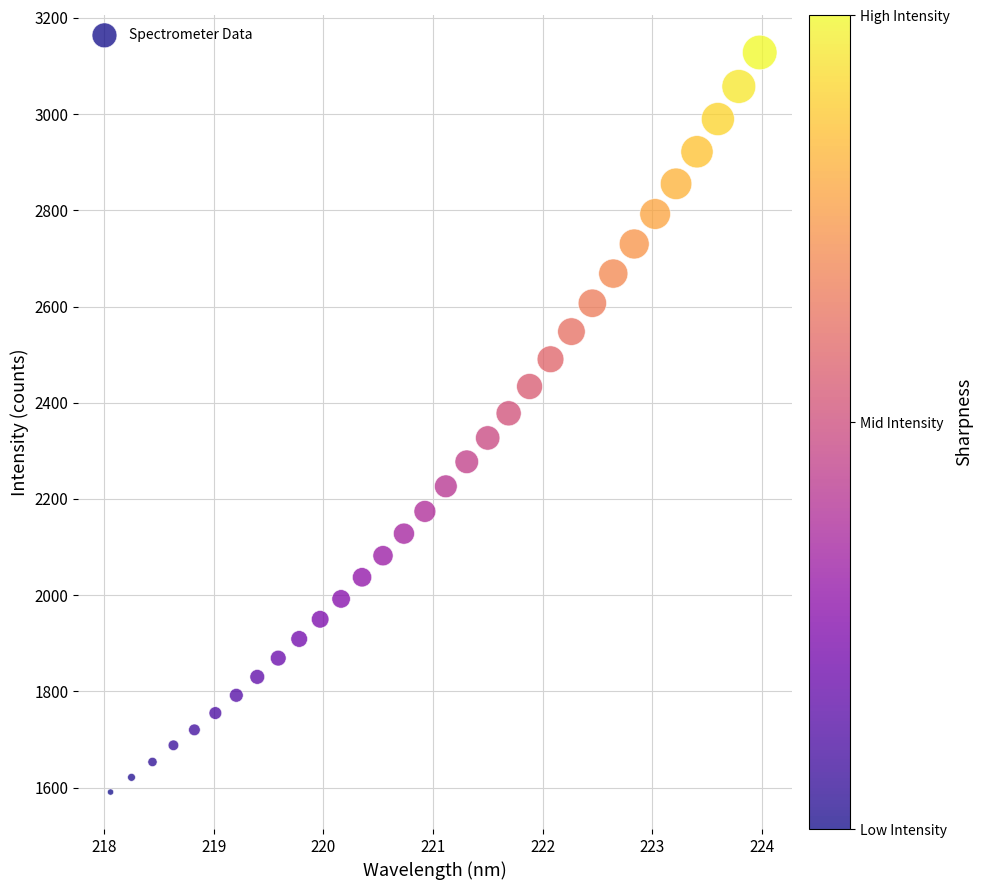

What is the range of Y values (max minus min)?

1537.5